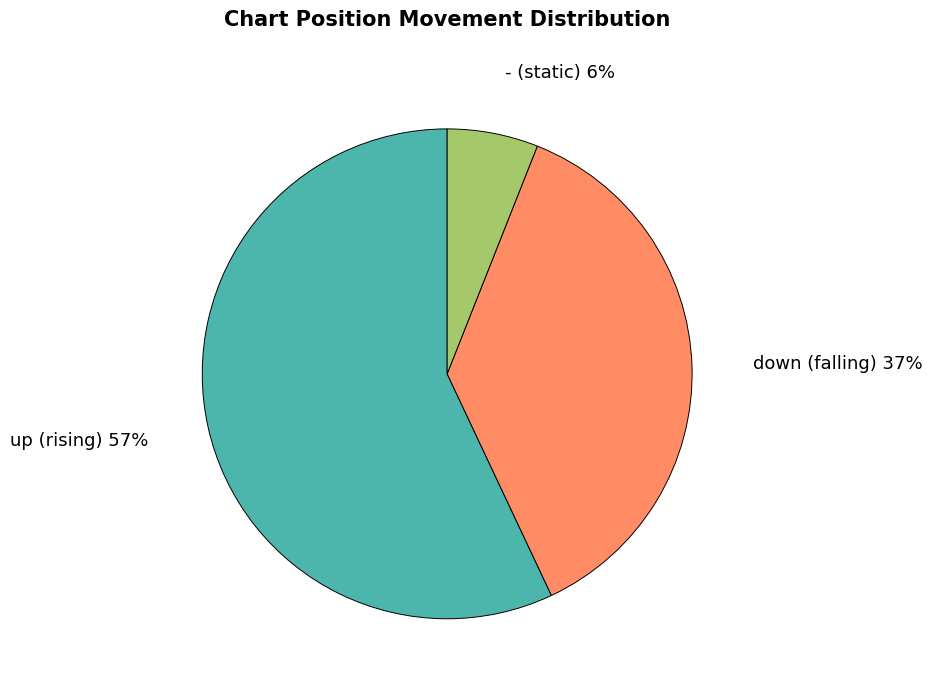

Count the number of slices in the pie.

3